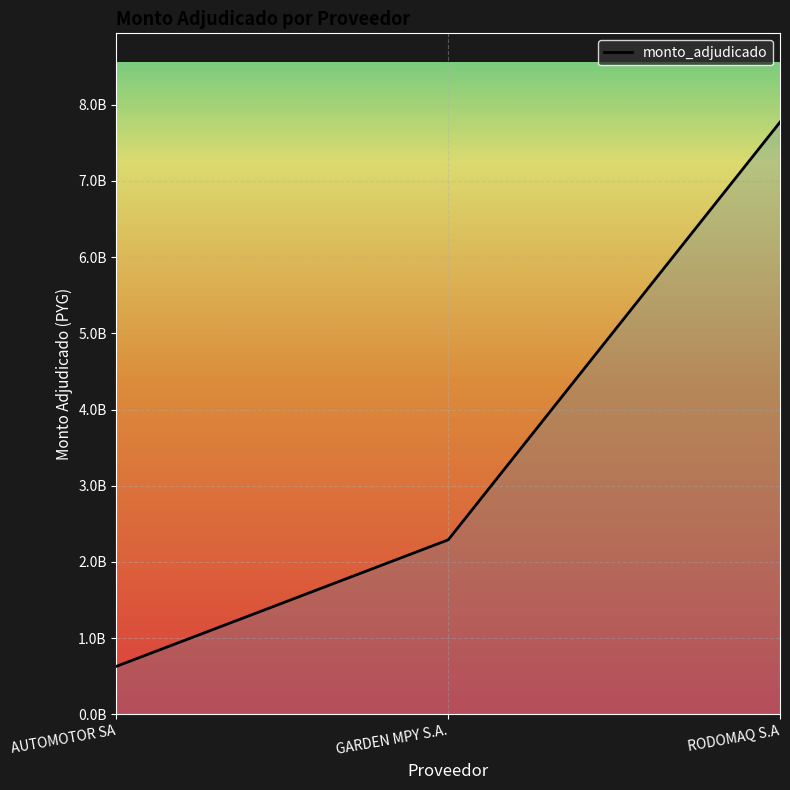

Reading right to left, extract all data points from this chart.

7770000000	2290000000	630498000